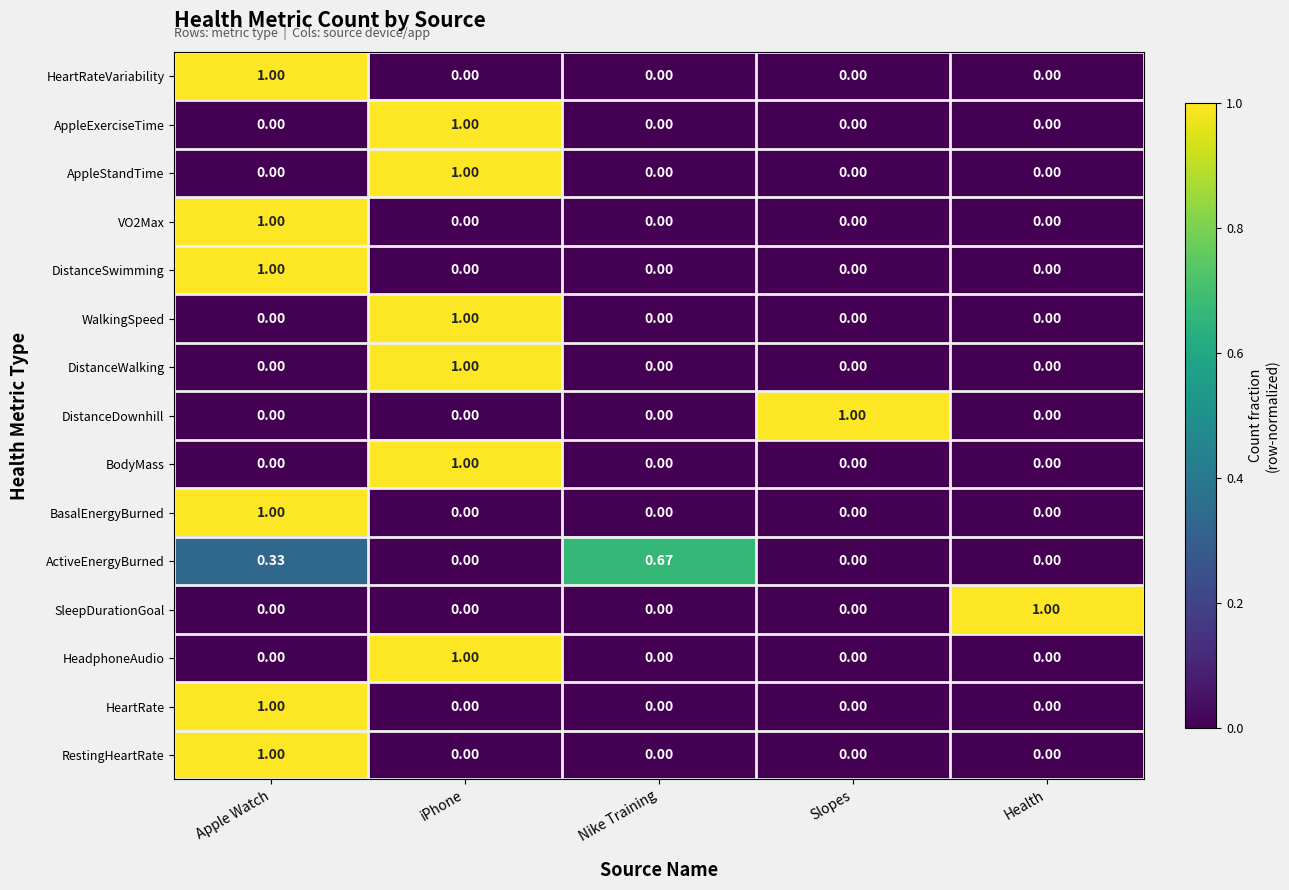

Is the value of DistanceDownhill at Slopes greater than the value of ActiveEnergyBurned at Nike Training?

Yes